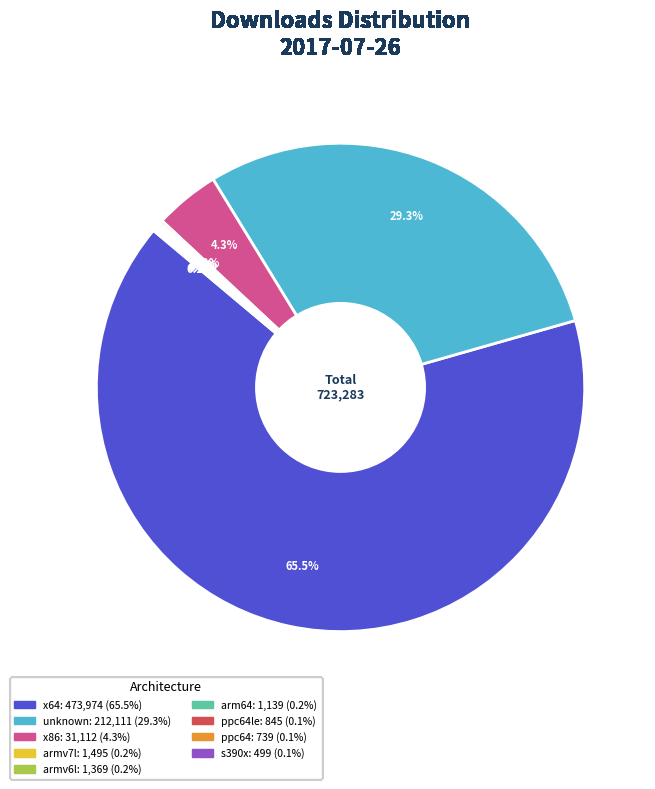

Is there a majority slice in this chart?

Yes